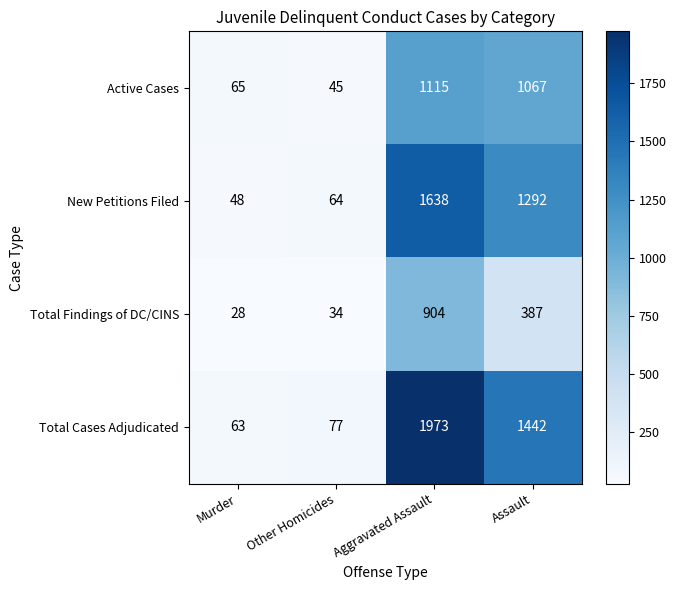

Rank the series by their average value, from lowest to highest.

Total Findings of DC/CINS, Active Cases, New Petitions Filed, Total Cases Adjudicated